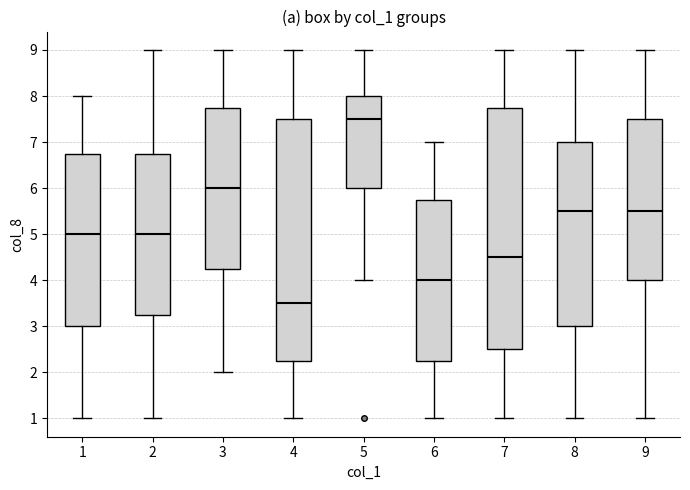

Which box's median line is the lowest?

4